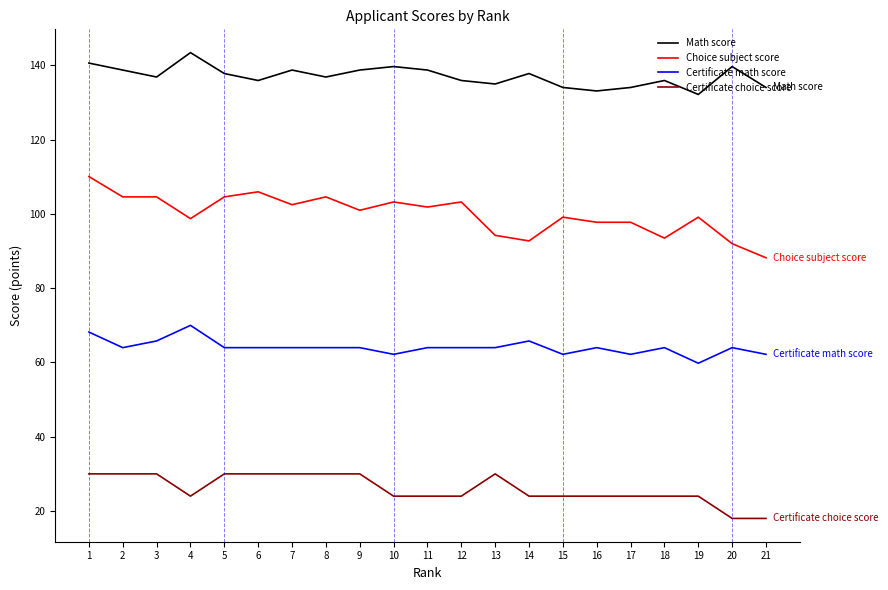

What is the lowest value of the Math score series?

132.2